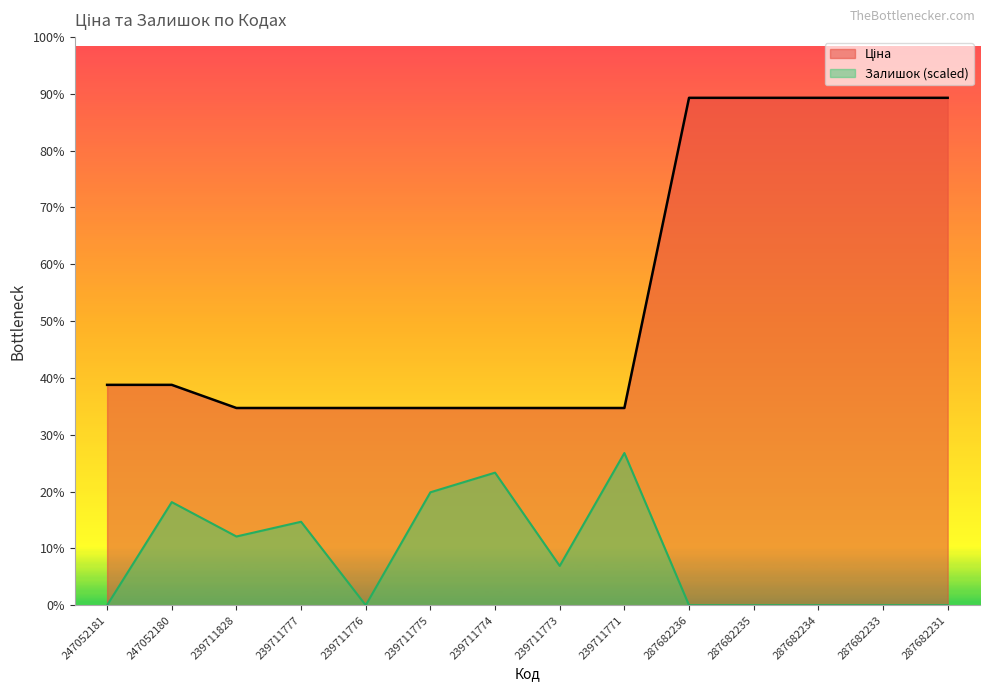

What is the label of the 13th point from the left?

287682233